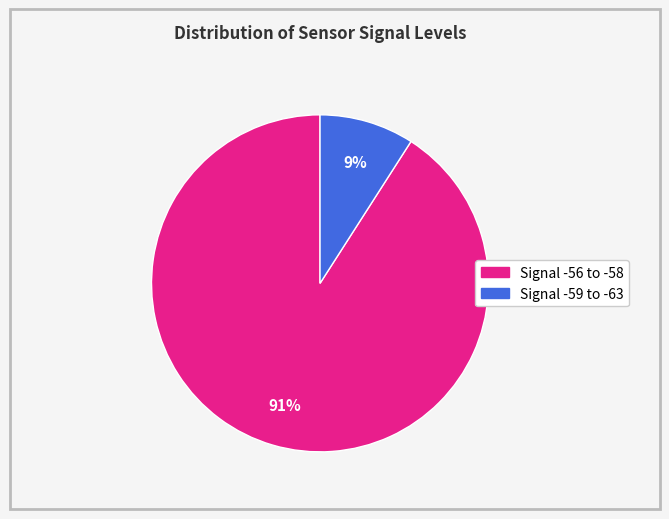

To the nearest percent, what is the average slice percentage?

50%